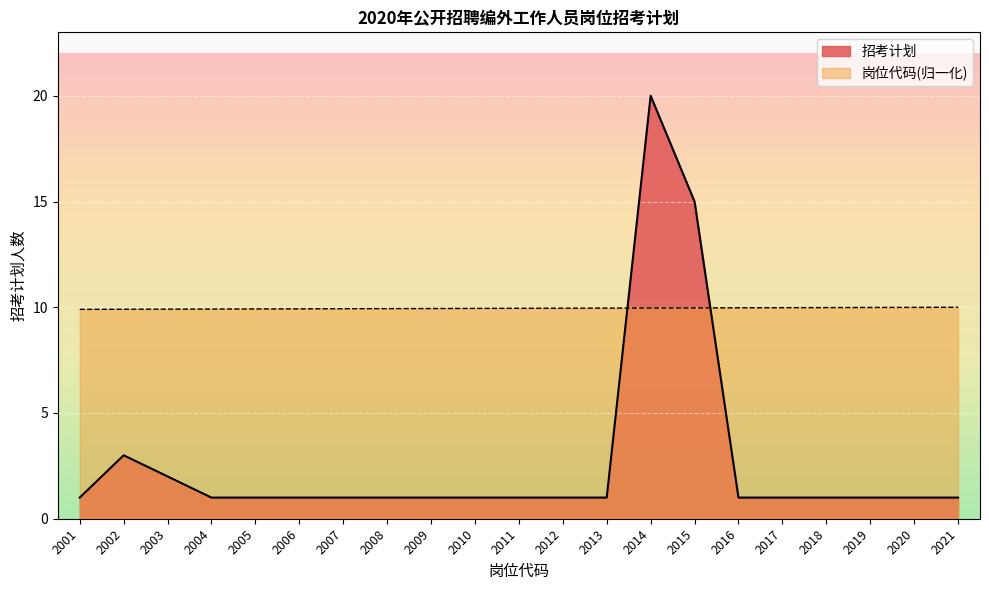

List the labels in order of 招考计划 value, largest first.

2014, 2015, 2002, 2003, 2001, 2004, 2005, 2006, 2007, 2008, 2009, 2010, 2011, 2012, 2013, 2016, 2017, 2018, 2019, 2020, 2021